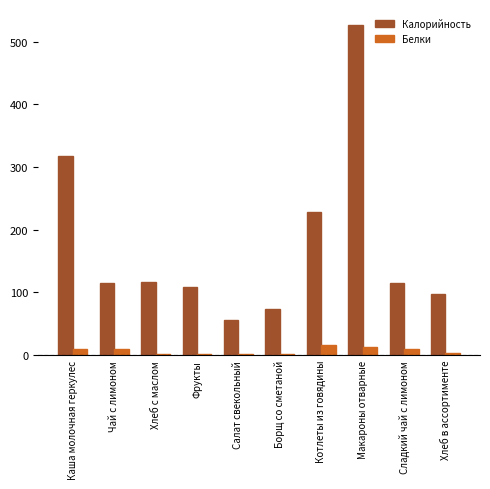

What is the sum of all Белки values?

64.6